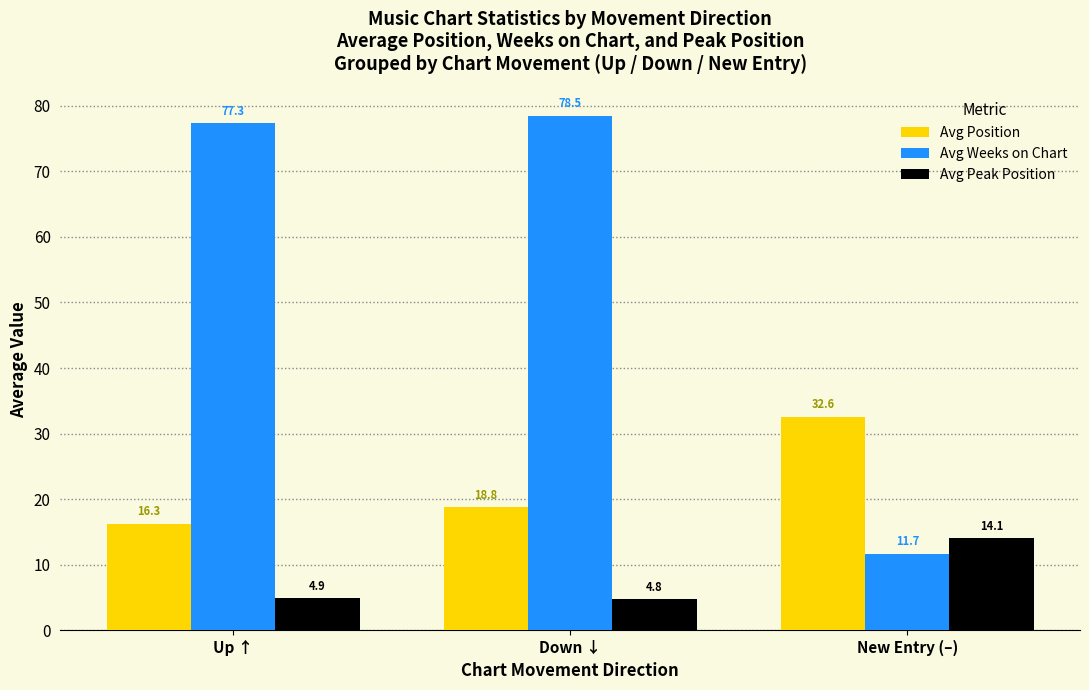

Between Up ↑ and New Entry (–), which series saw the biggest shift?

Avg Weeks on Chart